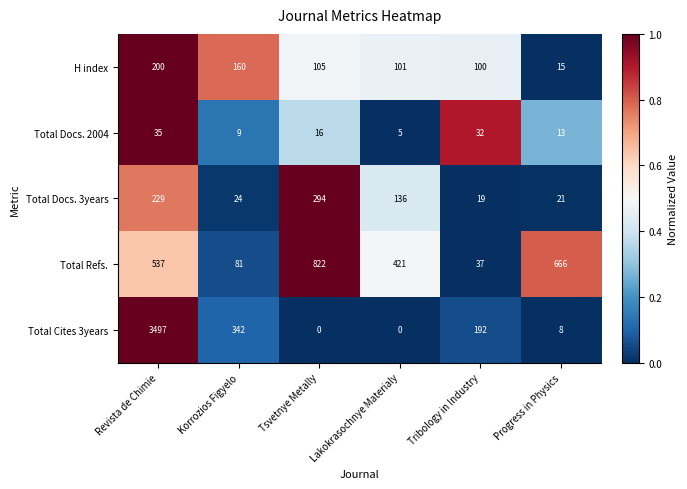

How many categories are shown in the chart?

6